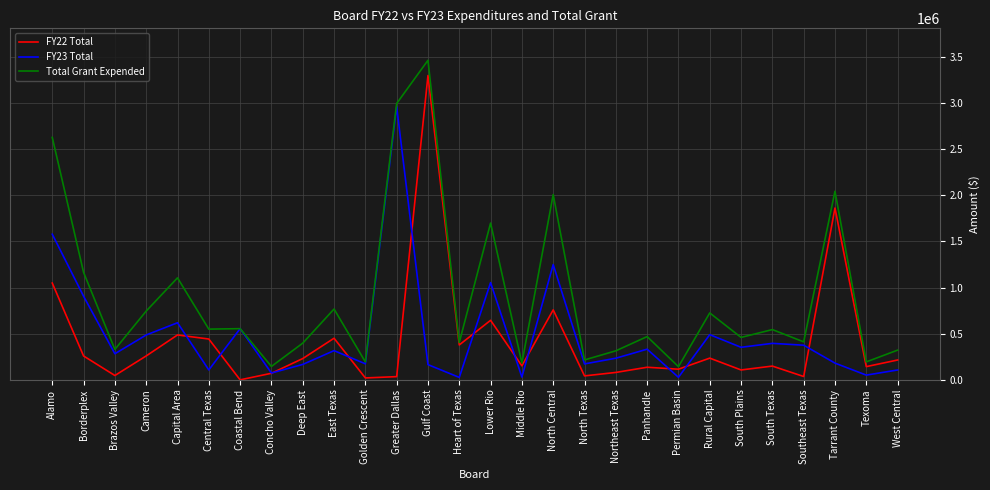

True or false: FY22 Total has a value of 80287.0 at Northeast Texas.

True